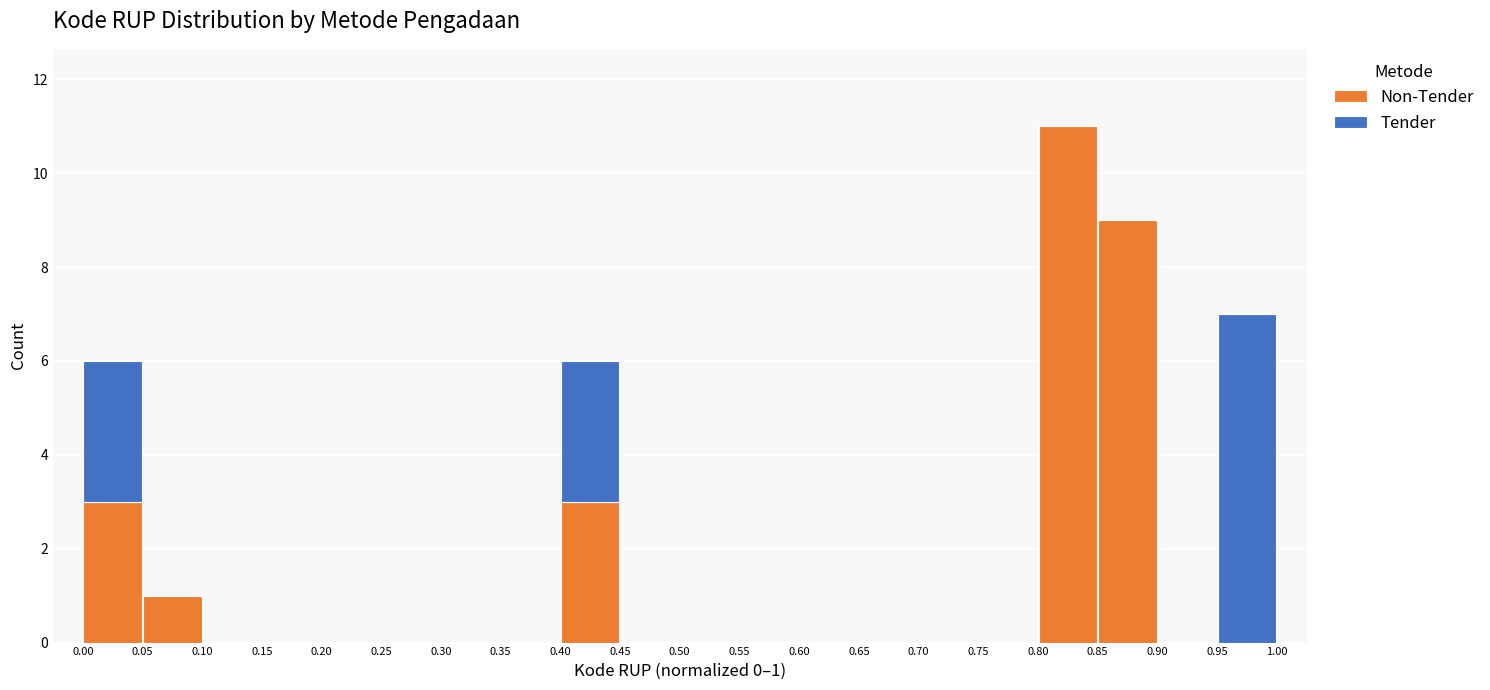

Which range on the x-axis has the tallest stacked bar (by total height)?

0.80 to 0.85